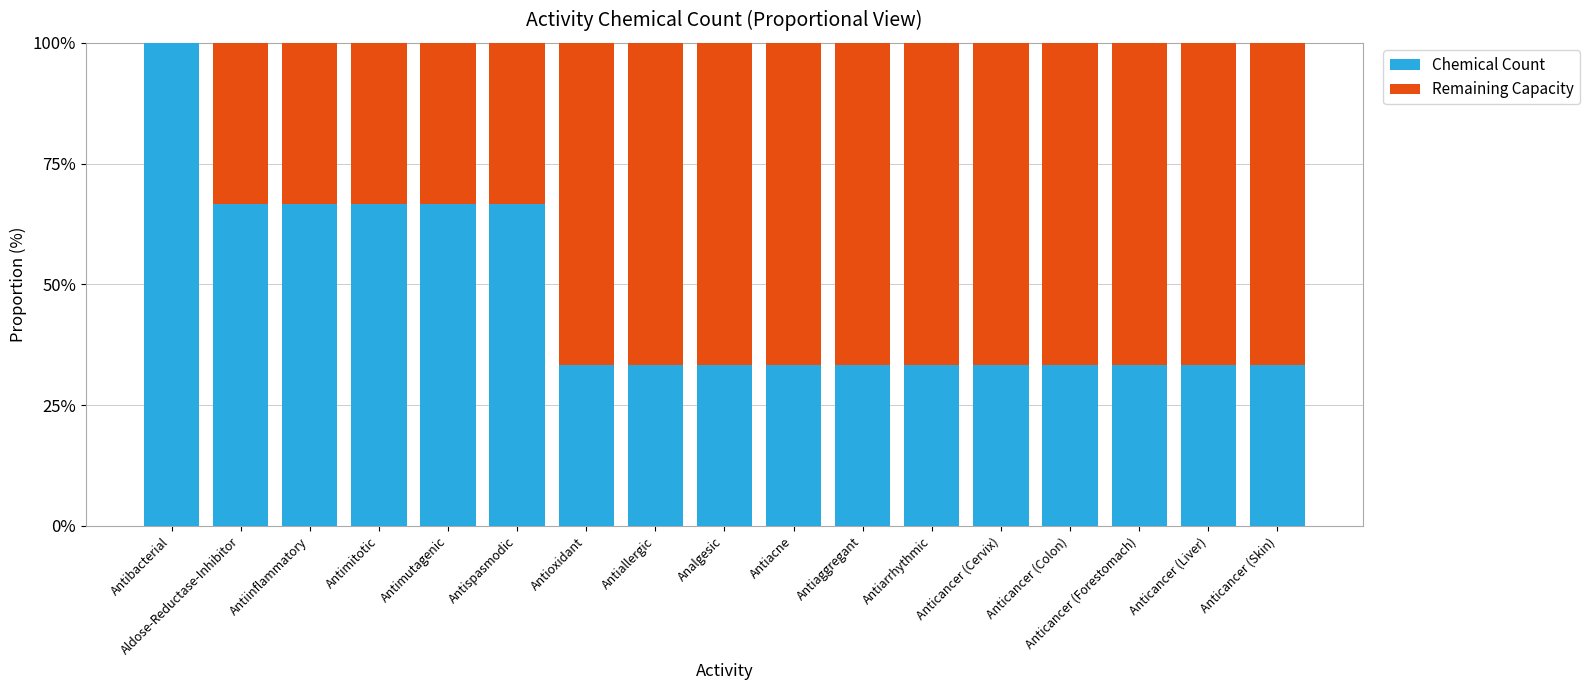

How many categories are shown in the chart?

17